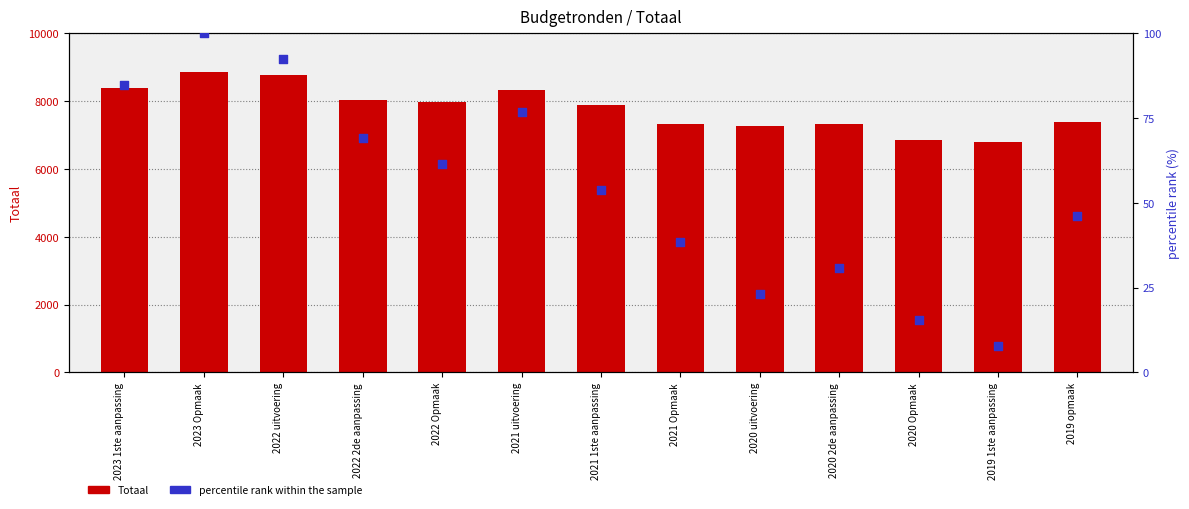

What are all the series names shown in the legend?

Totaal, percentile rank within the sample